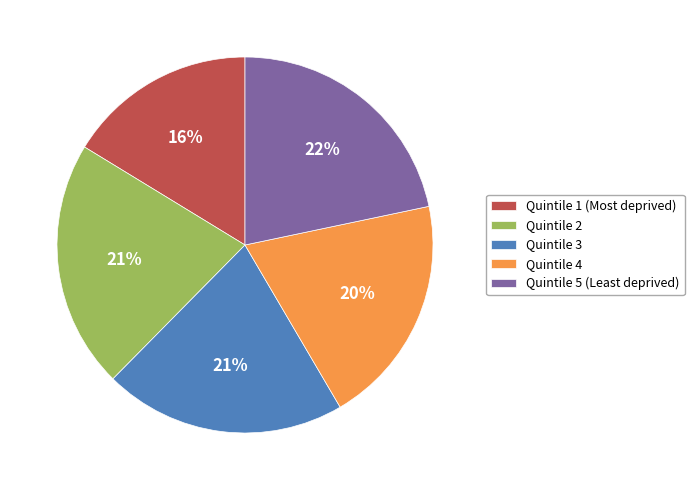

Which slice is the smallest?

Quintile 1 (Most deprived)